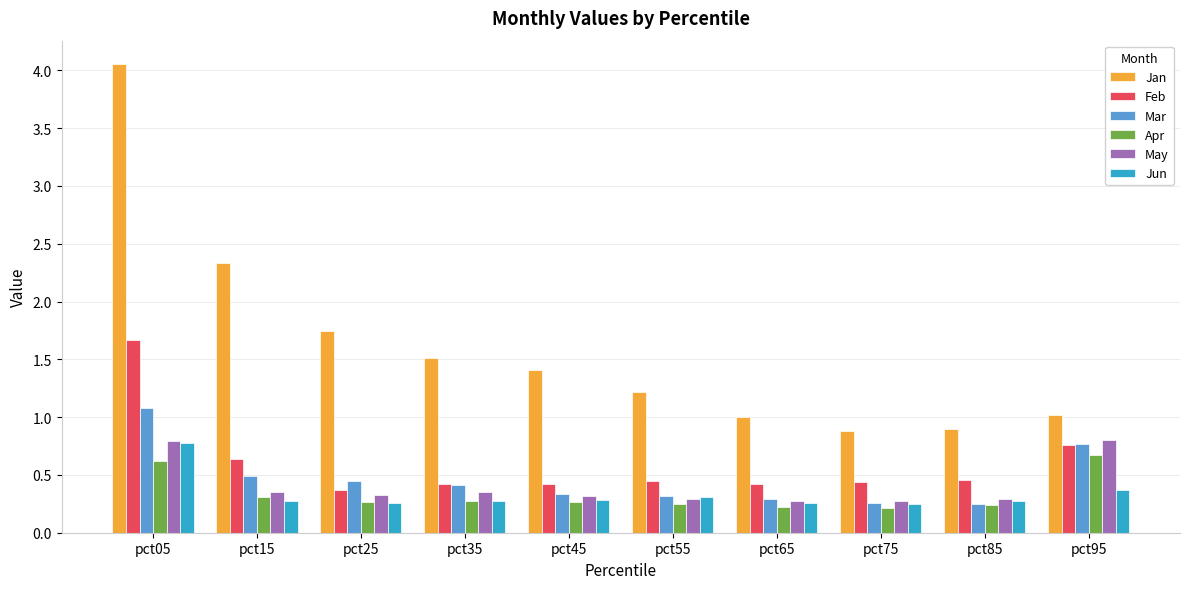

Where does the Jan series first go above 1?

pct05